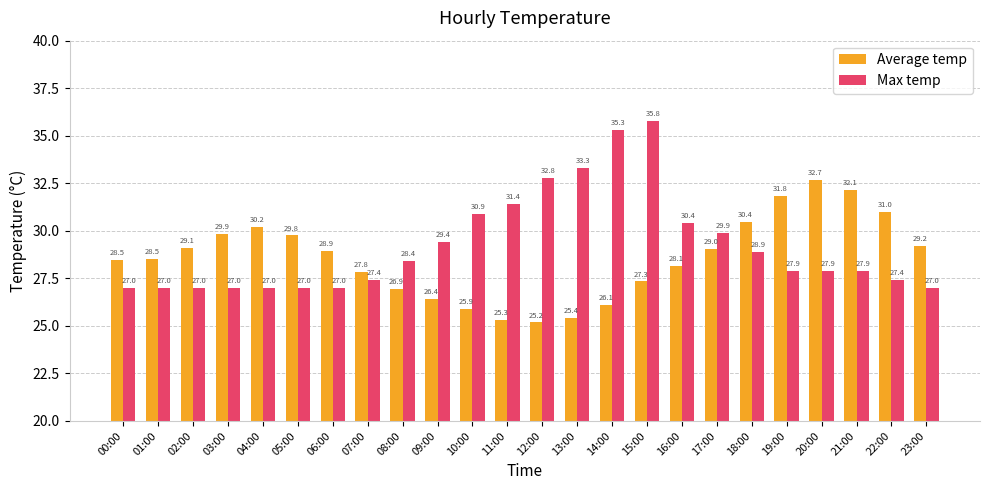

How many bars are there in each group?

2